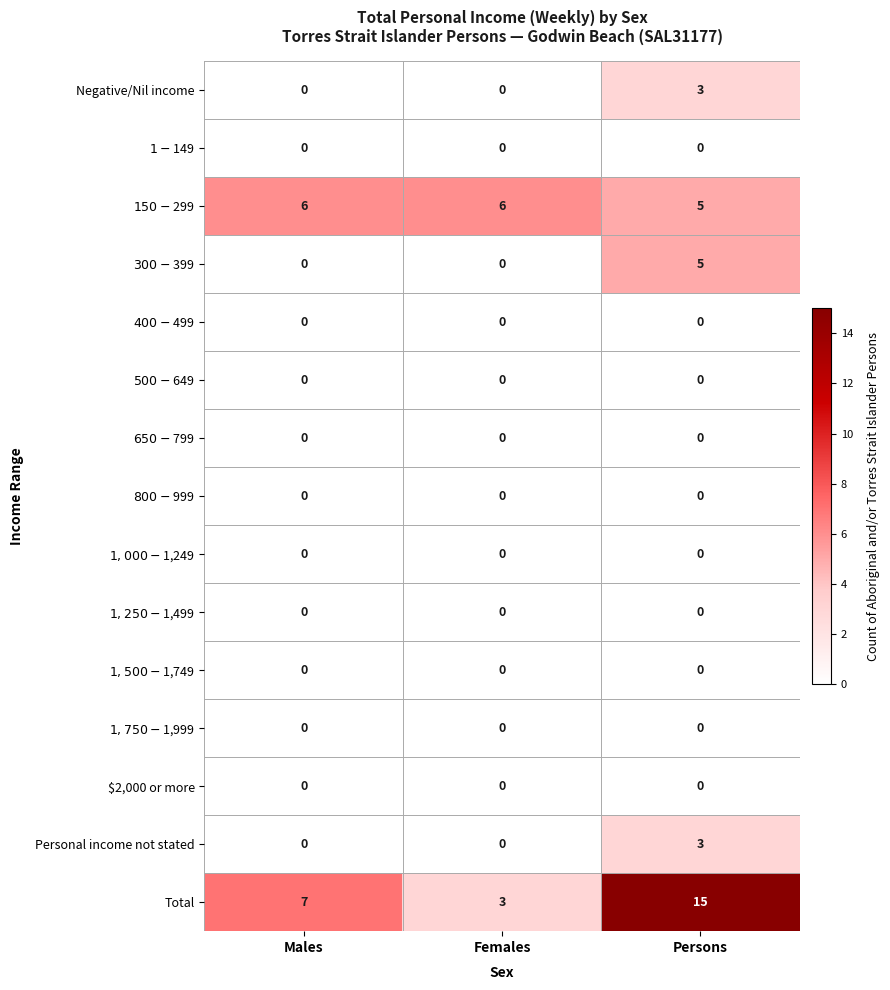

What is the sum of the Negative/Nil income values at Persons and Females?

3